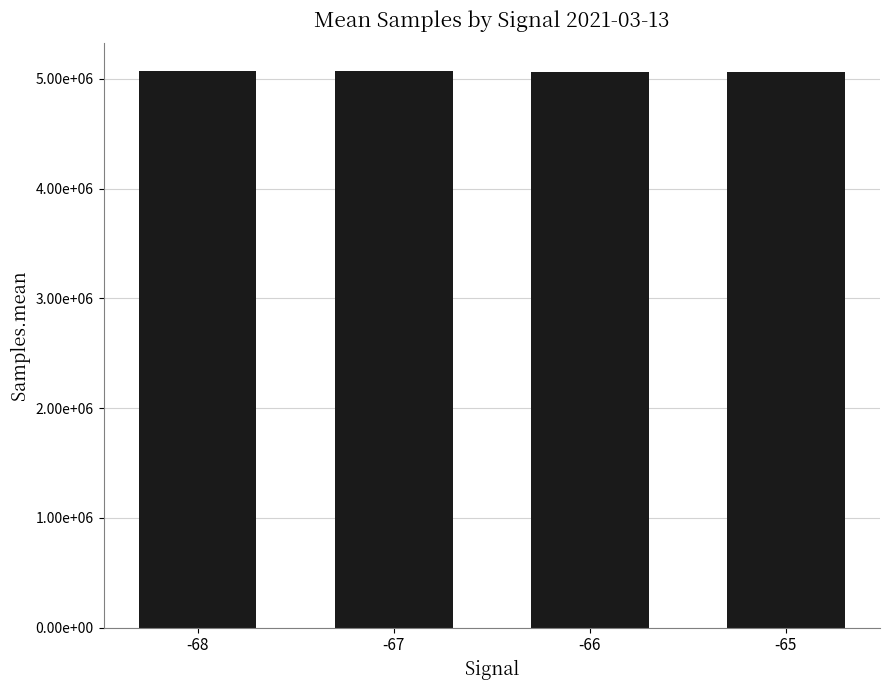

Are the bars horizontal?

No